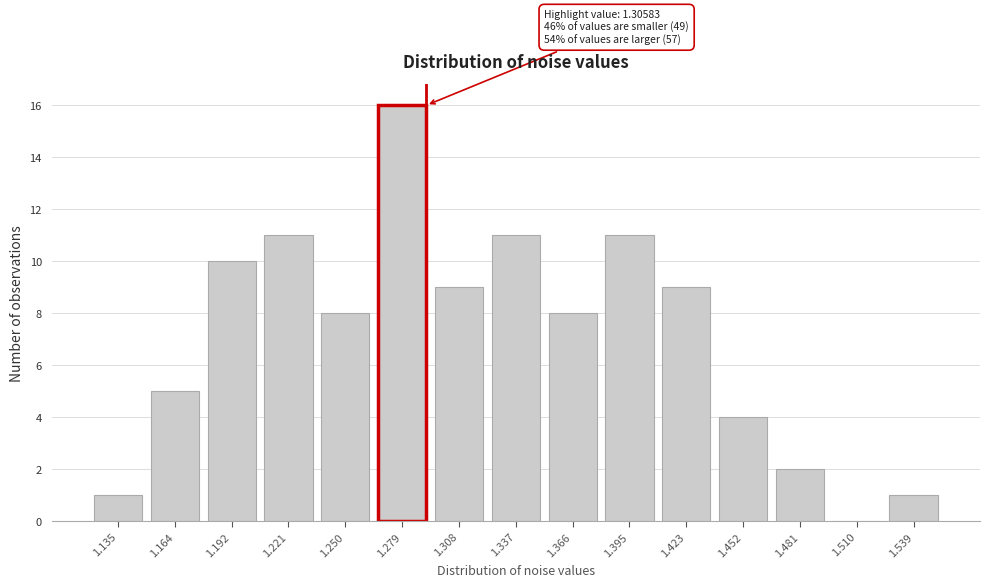

Reading left to right, list all the values displayed in this chart.

1.135=1	1.164=5	1.192=10	1.221=11	1.250=8	1.279=16	1.308=9	1.337=11	1.366=8	1.395=11	1.423=9	1.452=4	1.481=2	1.510=0	1.539=1